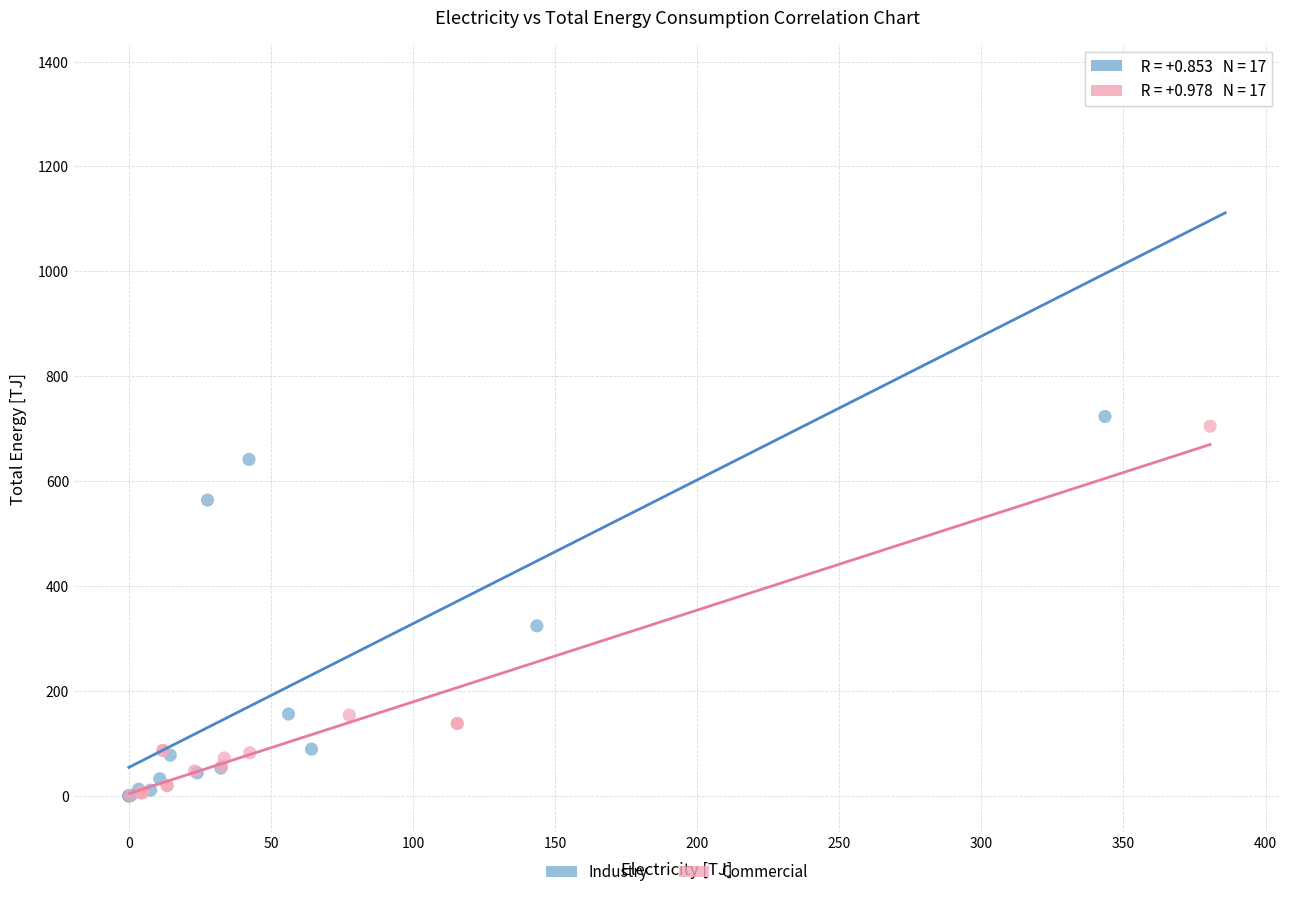

Which series contains the highest Y value?

Industry